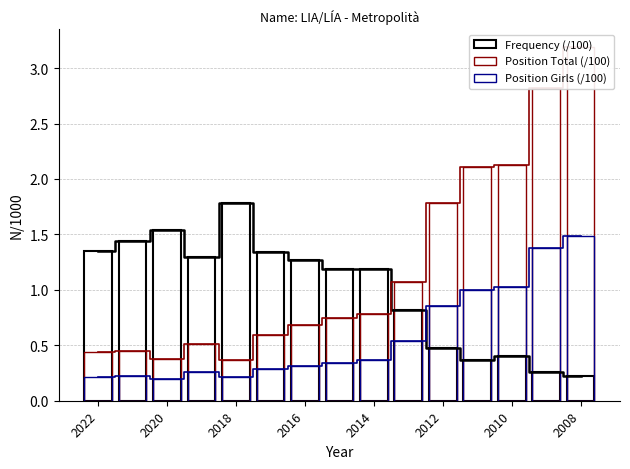

Is the value of Position Girls (/100) at 2014 greater than the value of Frequency (/100) at 2008?

Yes